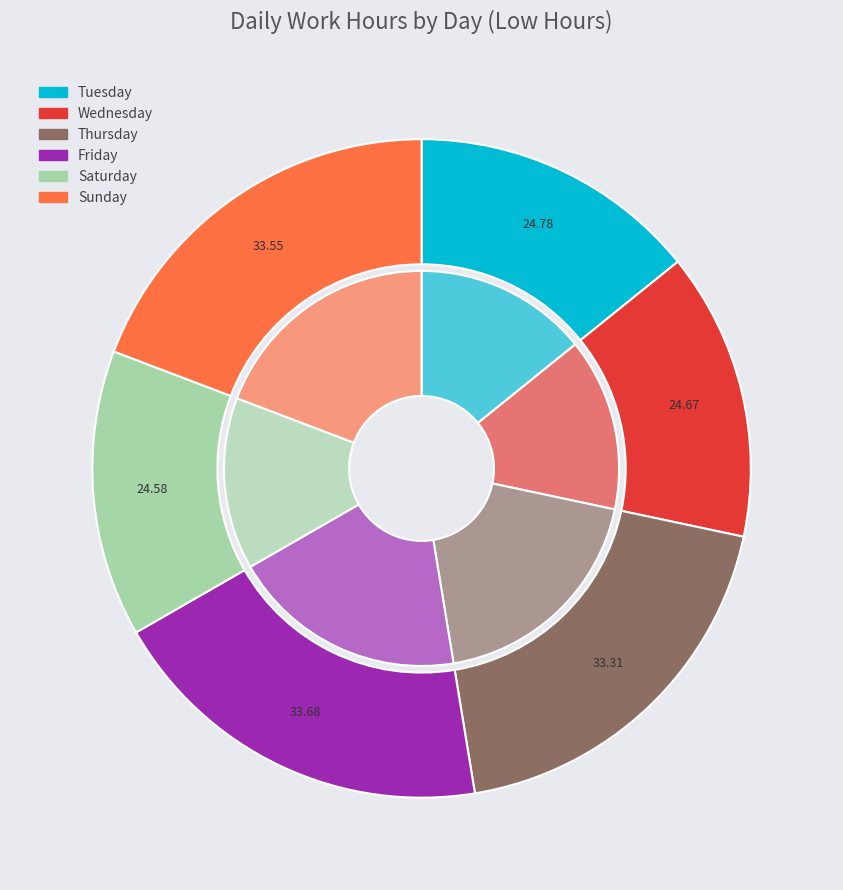

Combined, do 28-Sat and 2-Thu account for over 50%?

No